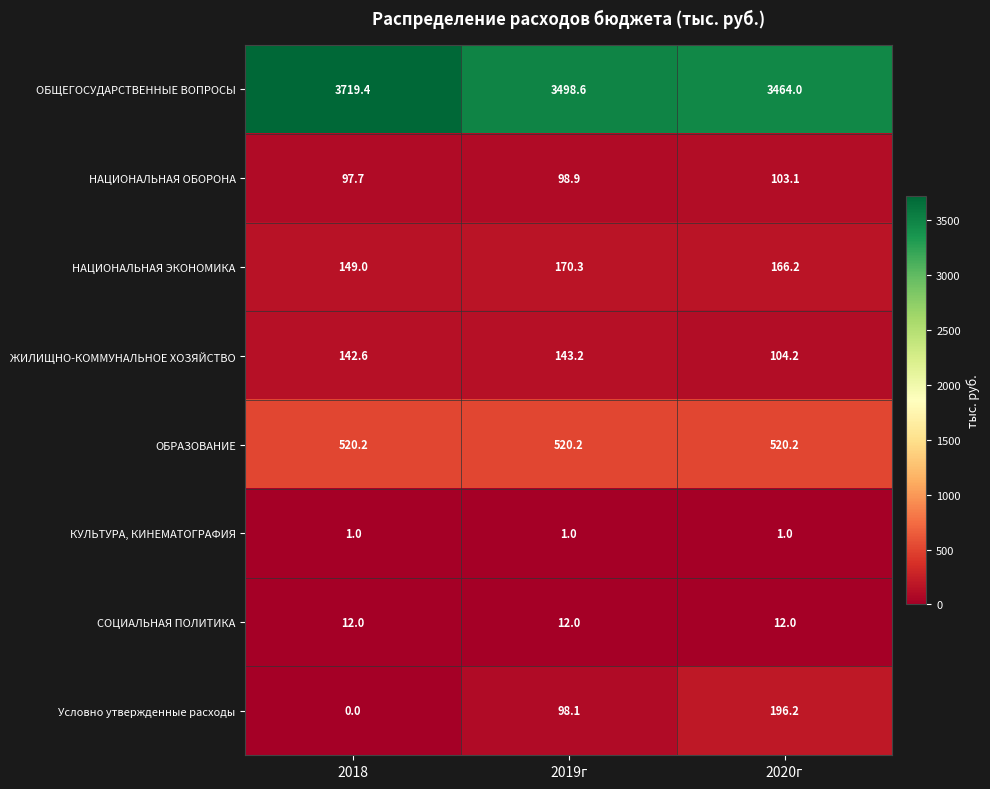

Reading left to right, transcribe all the data shown in this chart.

ОБЩЕГОСУДАРСТВЕННЫЕ ВОПРОСЫ: 2018=3719.4	2019г=3498.6	2020г=3464.0
НАЦИОНАЛЬНАЯ ОБОРОНА: 2018=97.7	2019г=98.9	2020г=103.1
НАЦИОНАЛЬНАЯ ЭКОНОМИКА: 2018=149.0	2019г=170.3	2020г=166.2
ЖИЛИЩНО-КОММУНАЛЬНОЕ ХОЗЯЙСТВО: 2018=142.6	2019г=143.2	2020г=104.2
ОБРАЗОВАНИЕ: 2018=520.2	2019г=520.2	2020г=520.2
КУЛЬТУРА, КИНЕМАТОГРАФИЯ: 2018=1.0	2019г=1.0	2020г=1.0
СОЦИАЛЬНАЯ ПОЛИТИКА: 2018=12.0	2019г=12.0	2020г=12.0
Условно утвержденные расходы: 2018=0.0	2019г=98.1	2020г=196.2